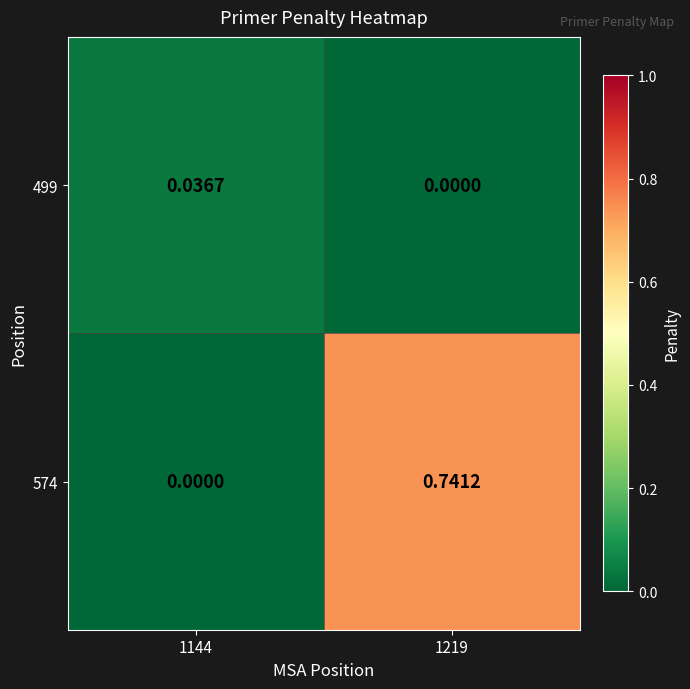

Is the value of 499 at 1219 greater than the value of 574 at 1219?

No